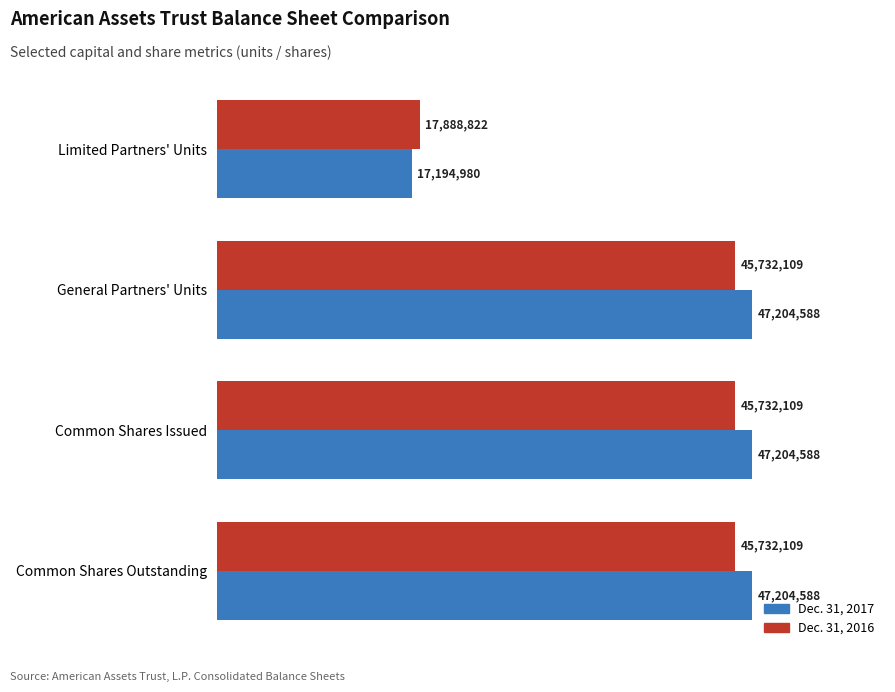

What are all the series names shown in the legend?

Dec. 31, 2017, Dec. 31, 2016